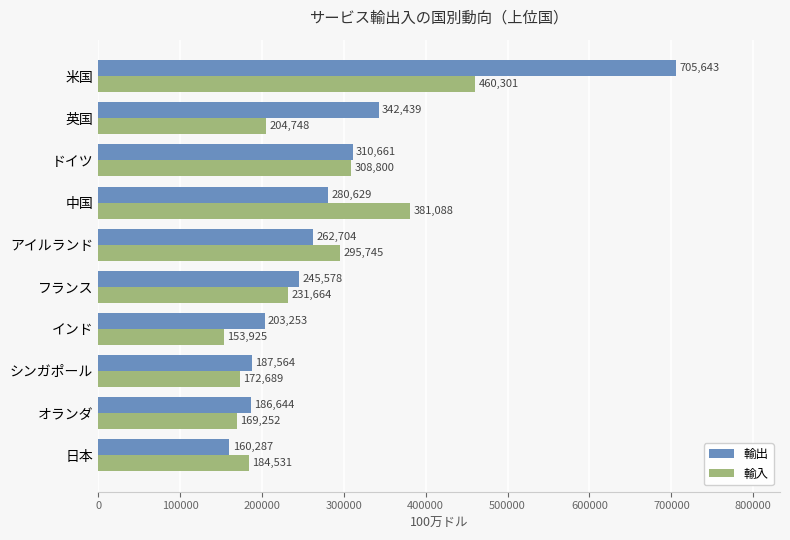

True or false: 輸出 has a value of 157901 at ドイツ.

False